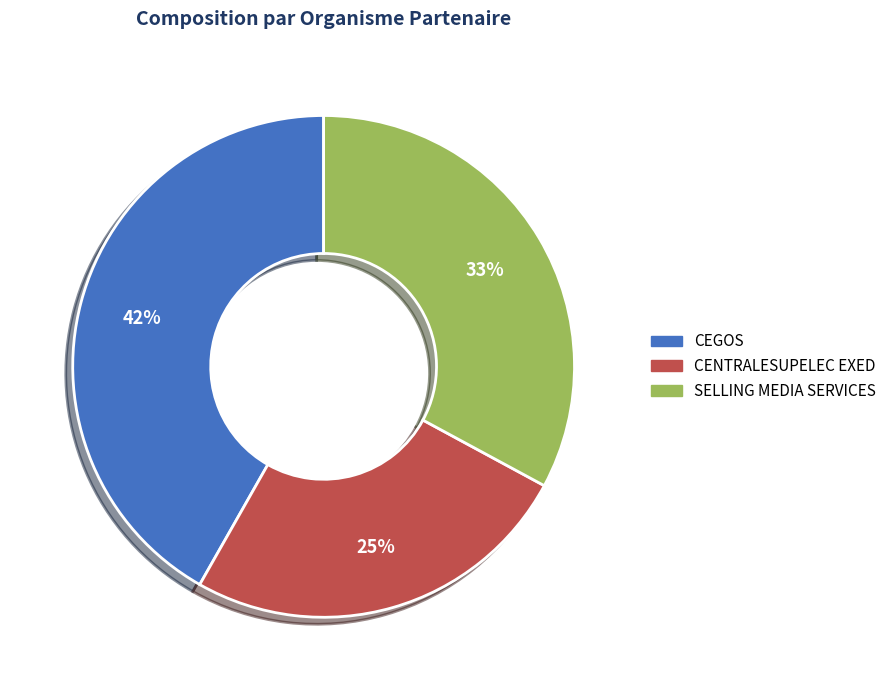

Which has a higher value, CENTRALESUPELEC EXED or SELLING MEDIA SERVICES?

SELLING MEDIA SERVICES